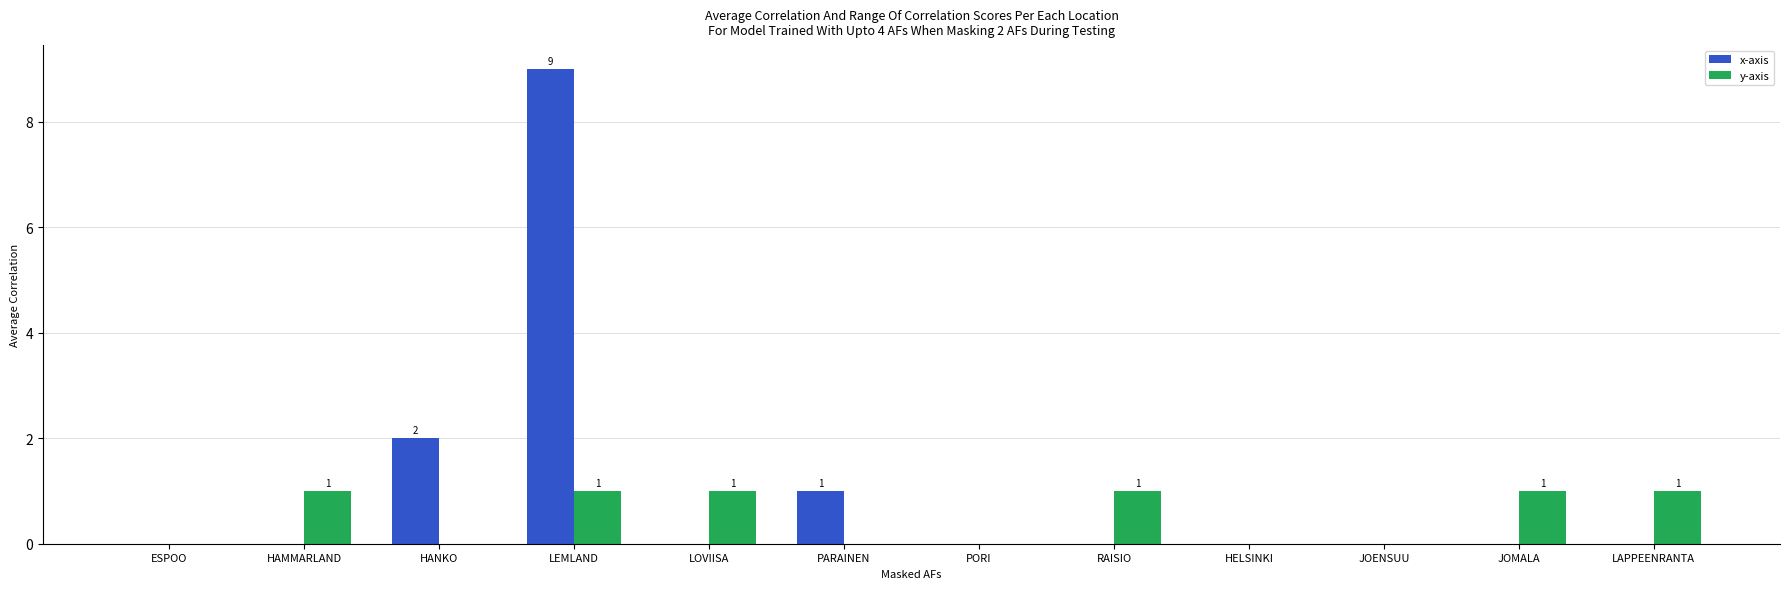

How many x-axis values are between 0 and 1?

10